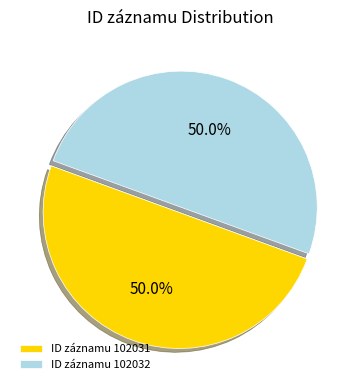

How much of the chart is everything except ID záznamu 102031?

50.0%